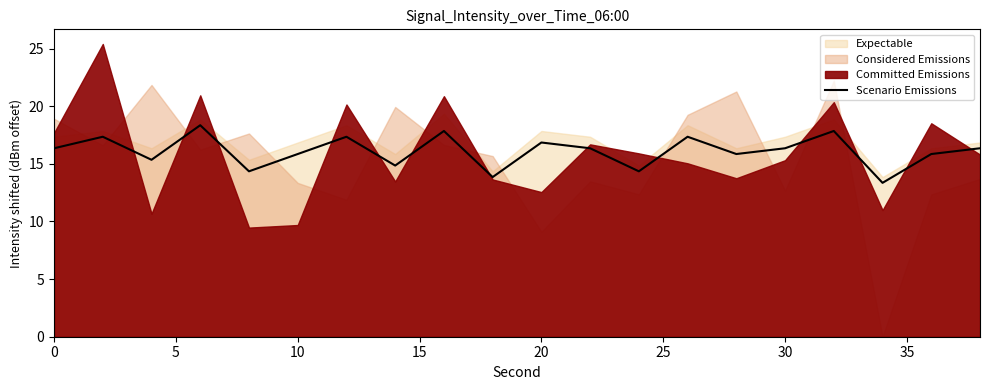

What is the maximum value for Scenario Emissions?

18.4